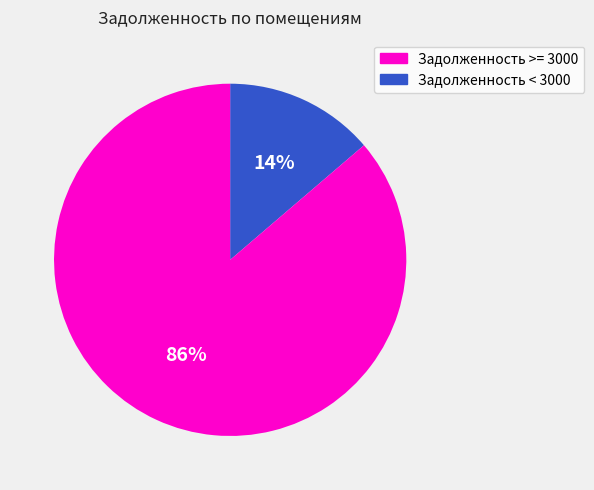

Is there any slice that represents more than half of the pie?

Yes